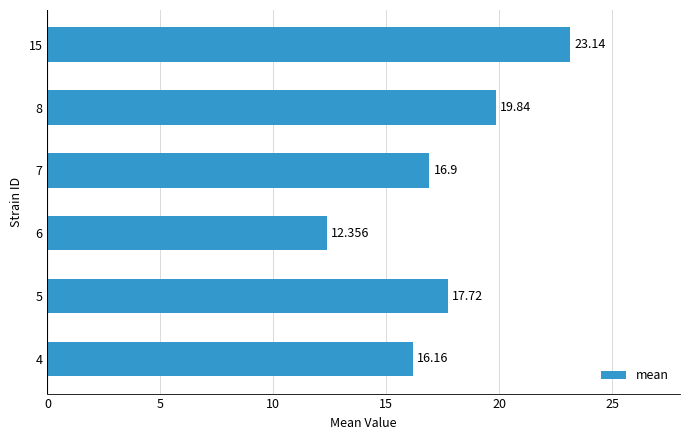

How many categories are shown in the chart?

6